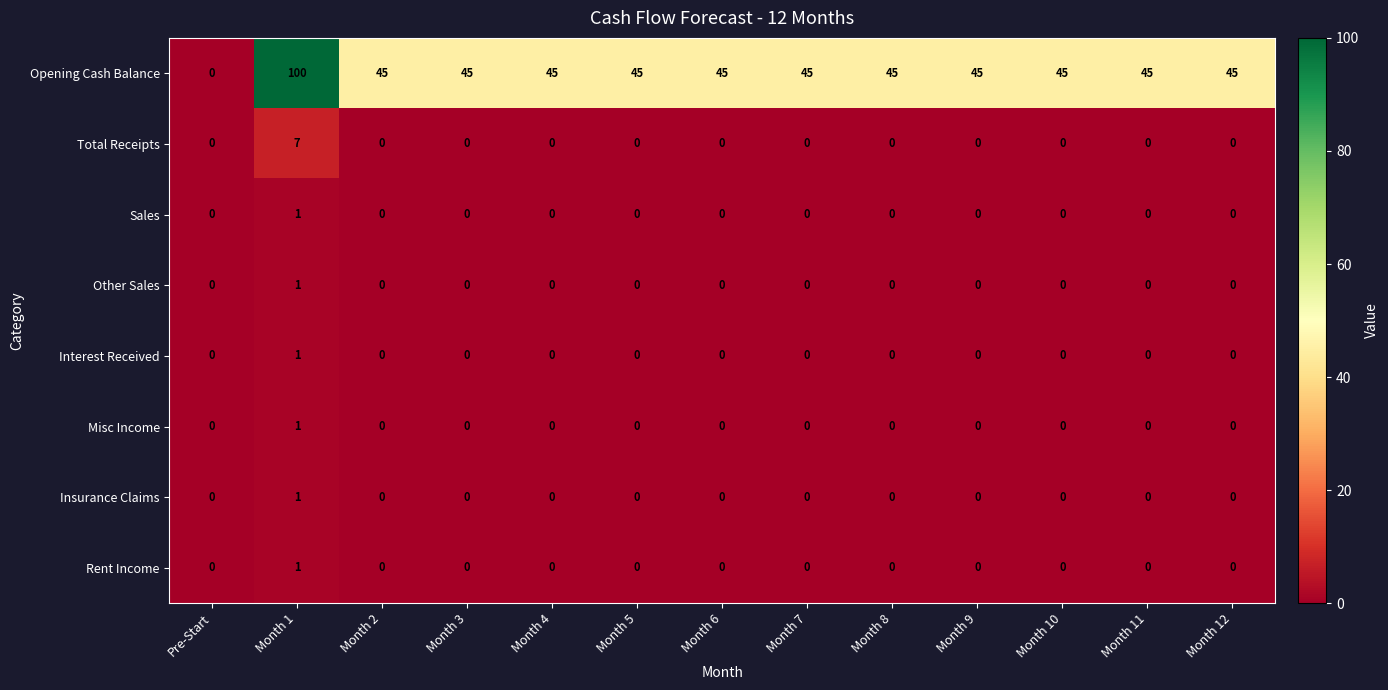

Which label corresponds to the largest value in the chart?

Month 1